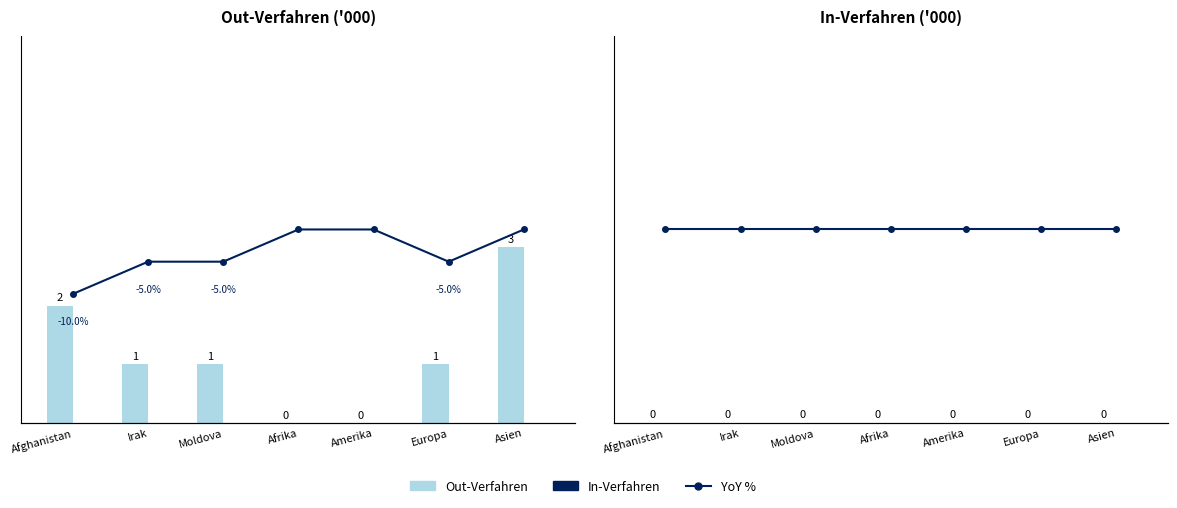

What is the difference between the maximum and minimum values?

3